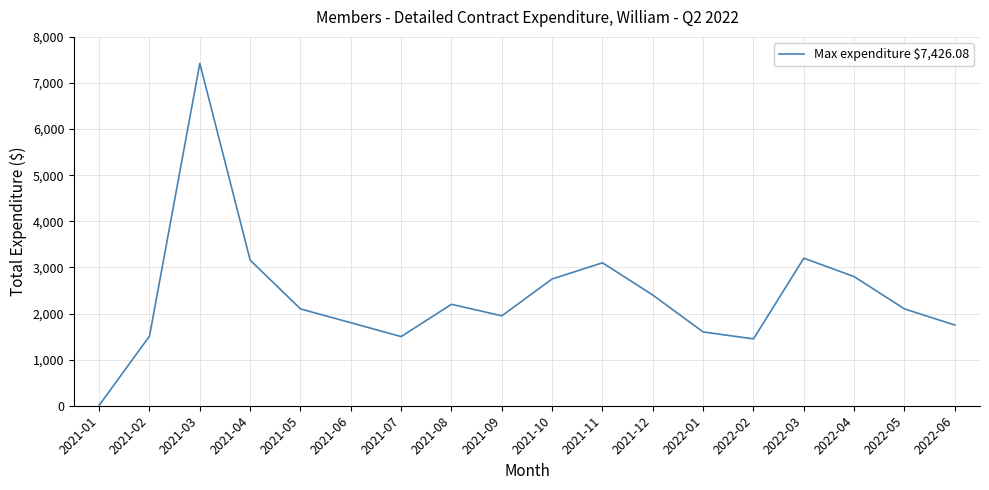

At which category does the chart reach its peak across all series?

2021-03